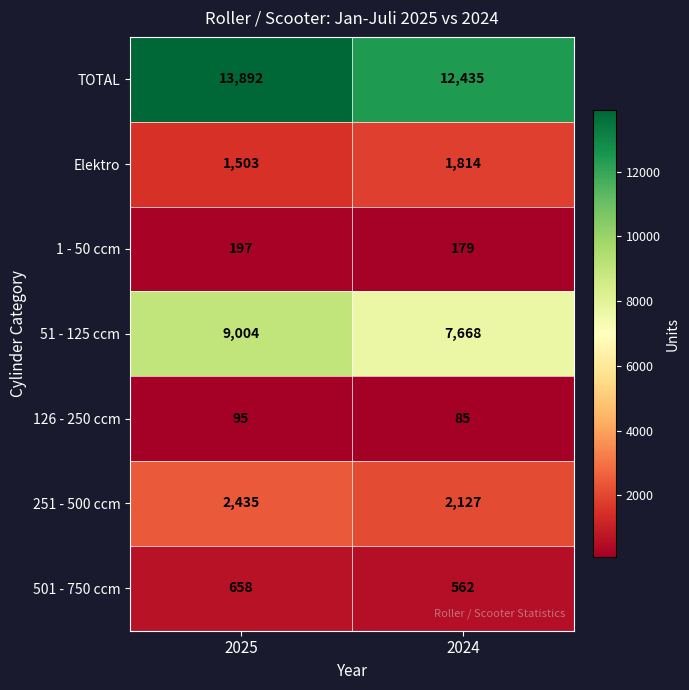

The value of TOTAL at 2024 is 6413. True or false?

False